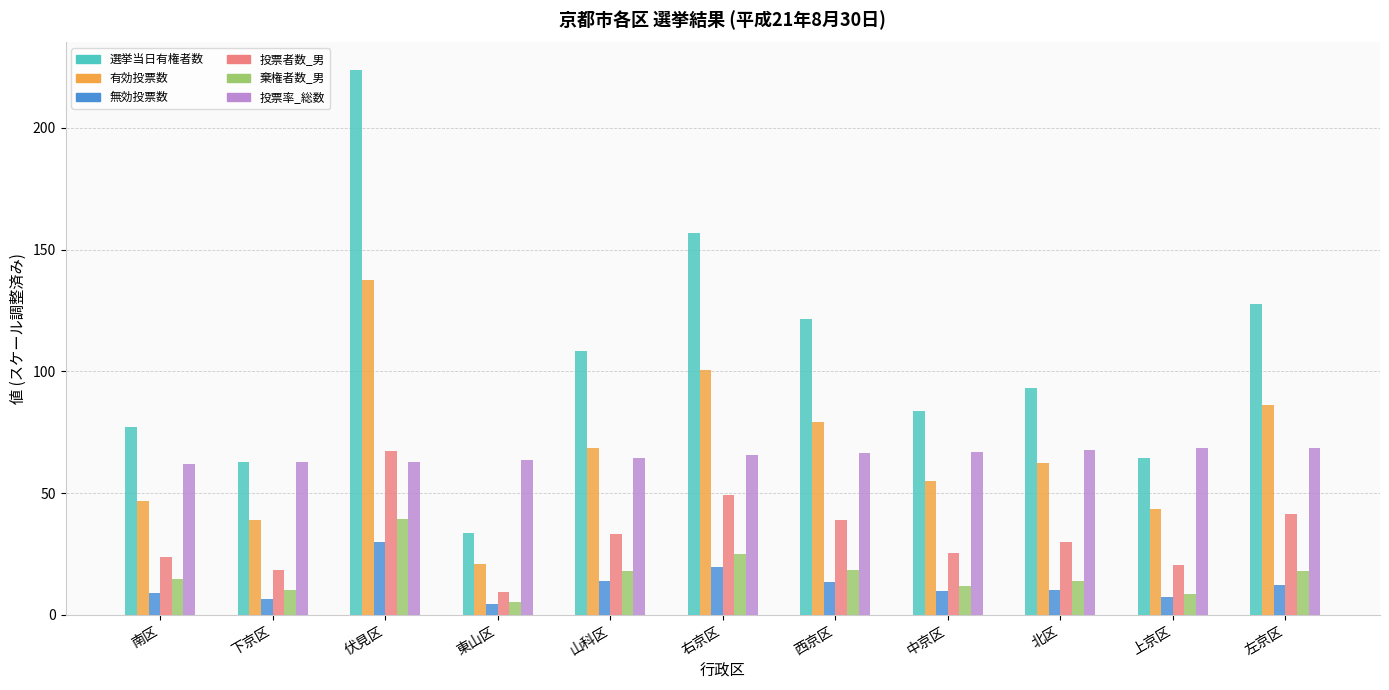

Which series has the largest total across all categories?

選挙当日有権者数